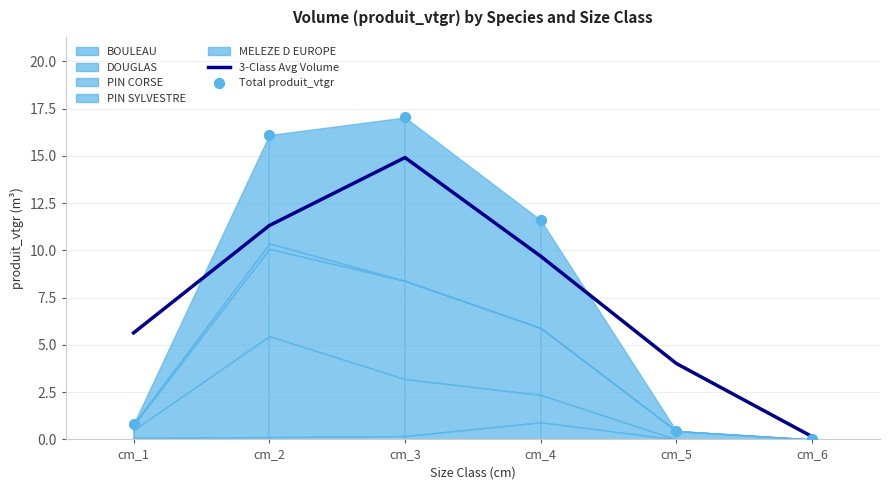

Which series contains the lowest Y value?

Total produit_vtgr